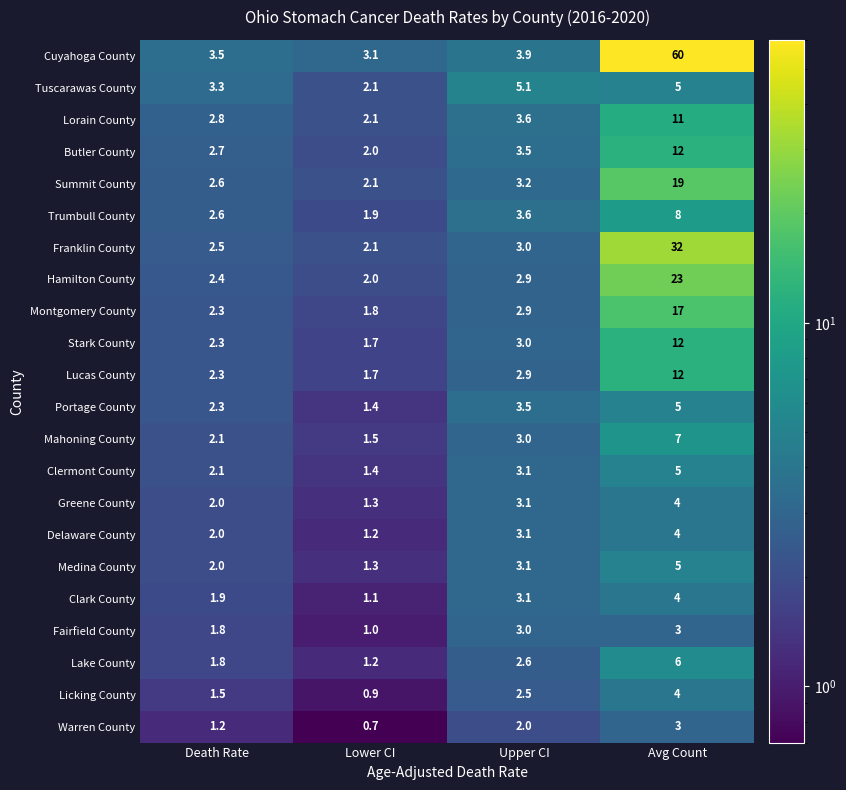

At which category does the chart reach its peak across all series?

Avg Count